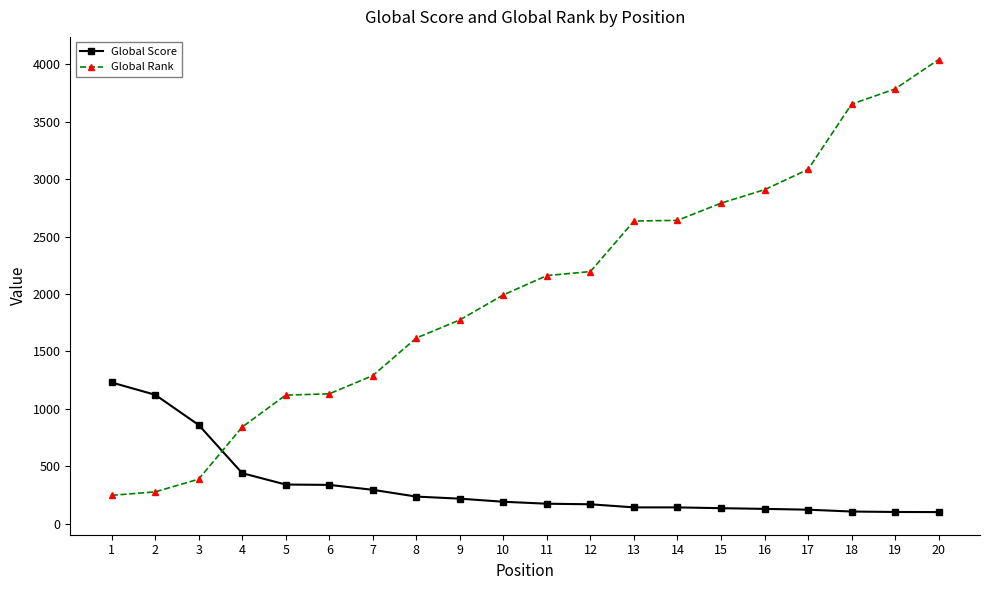

Does the chart have visible grid lines?

No